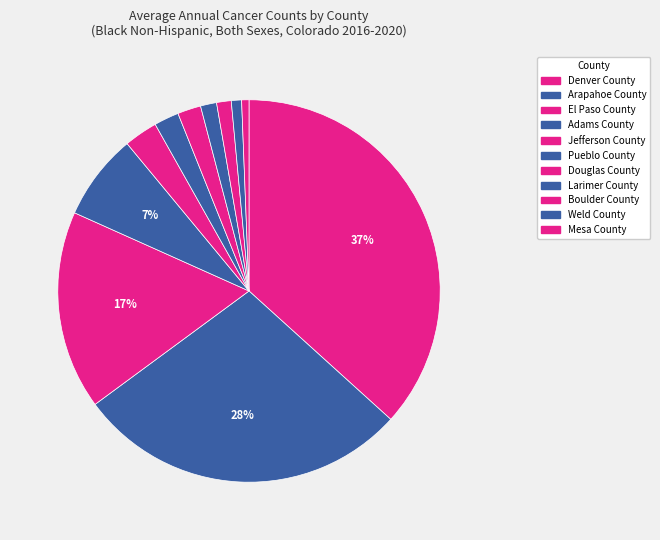

Rank the categories by value from lowest to highest.

Mesa County, Weld County, Boulder County, Larimer County, Douglas County, Pueblo County, Jefferson County, Adams County, El Paso County, Arapahoe County, Denver County